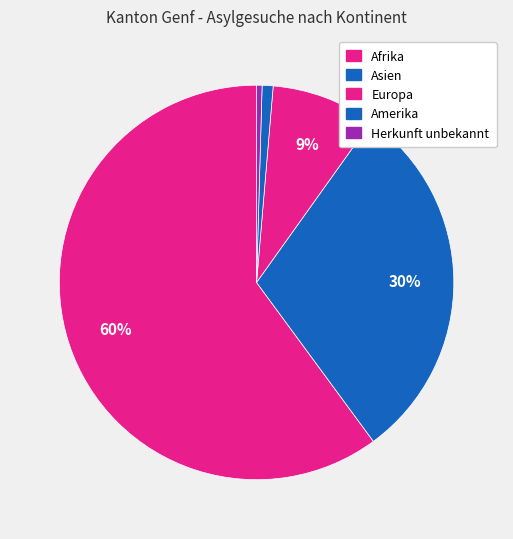

How many slices are in this pie chart?

5